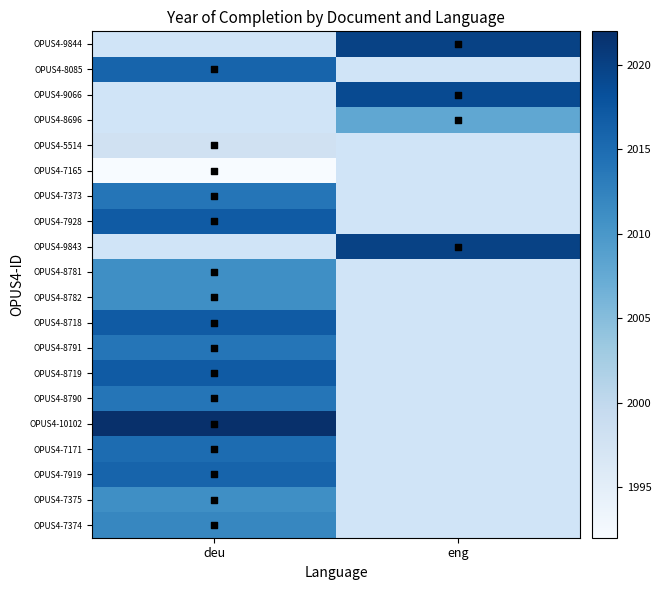

Is it true that OPUS4-8719 equals 2017.0 at deu?

True